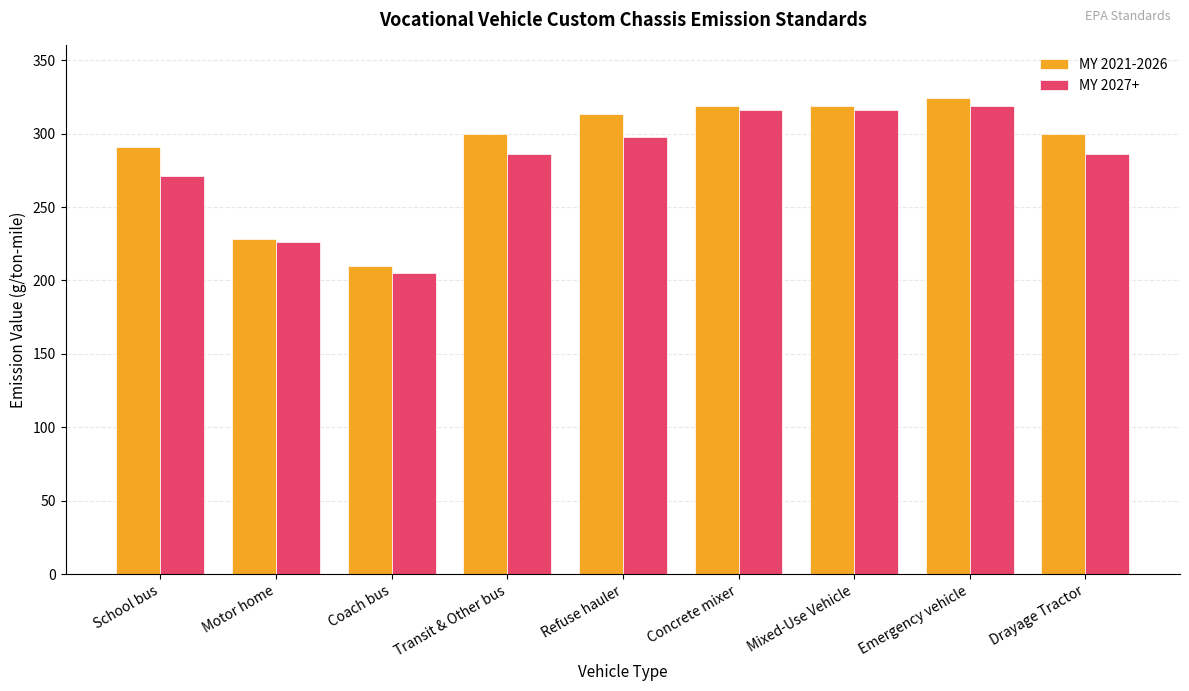

Which label corresponds to the smallest value in the chart?

Coach bus